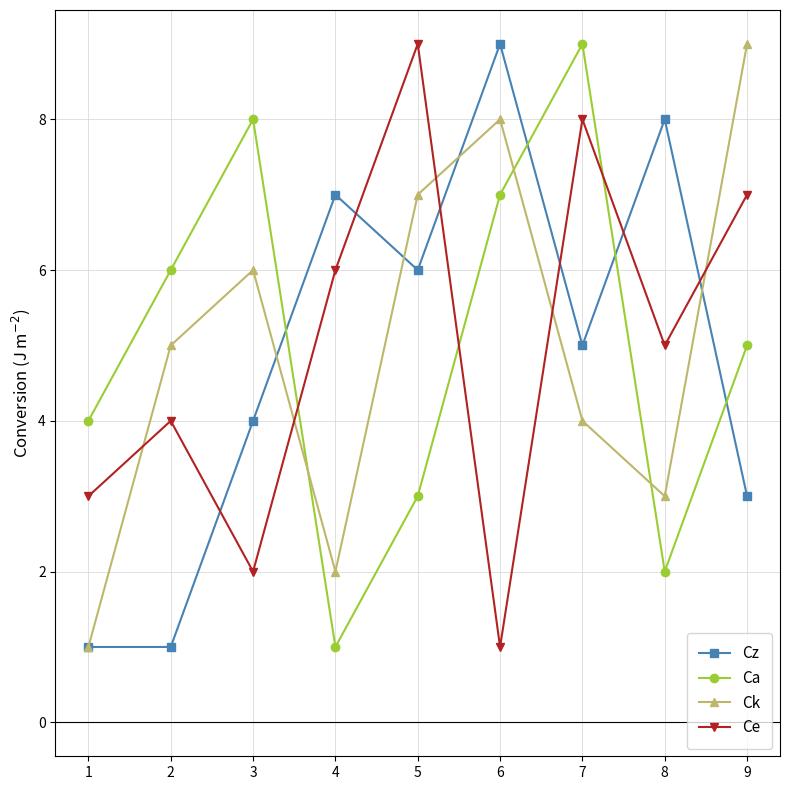

Where do Ca and Ck first cross each other?

3 and 4